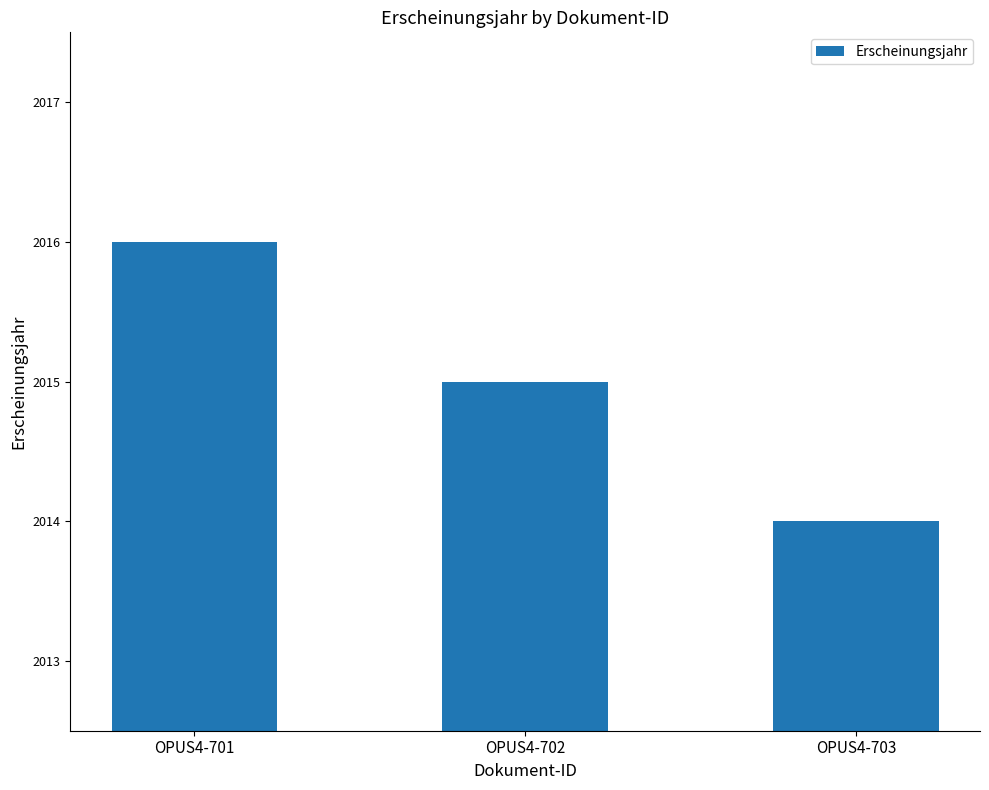

At which label is the value closest to 2015?

OPUS4-702